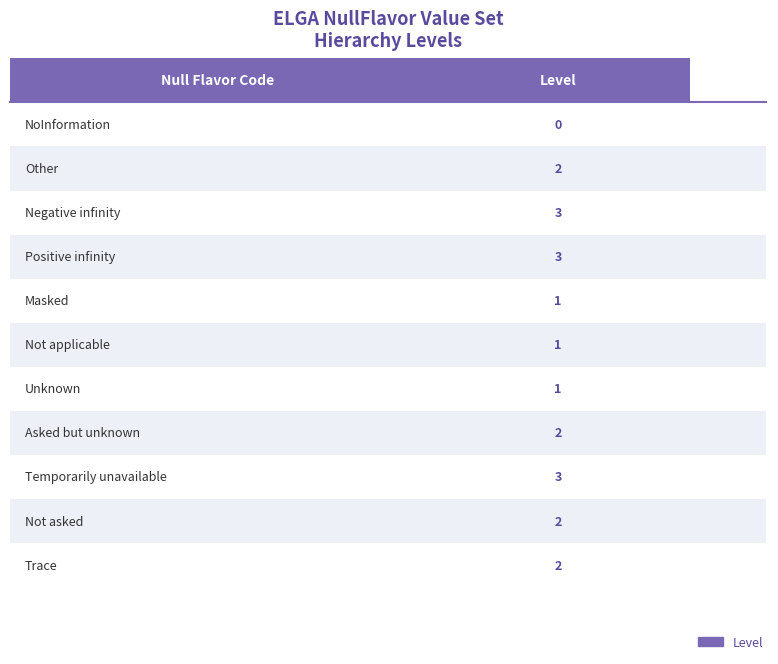

What is the sum of all values?

20